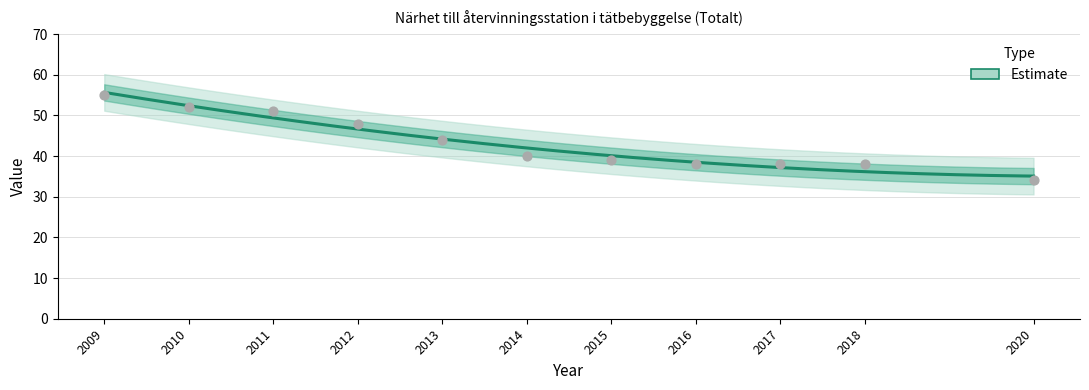

What is the change in value from 2009 to 2012?

-7.0